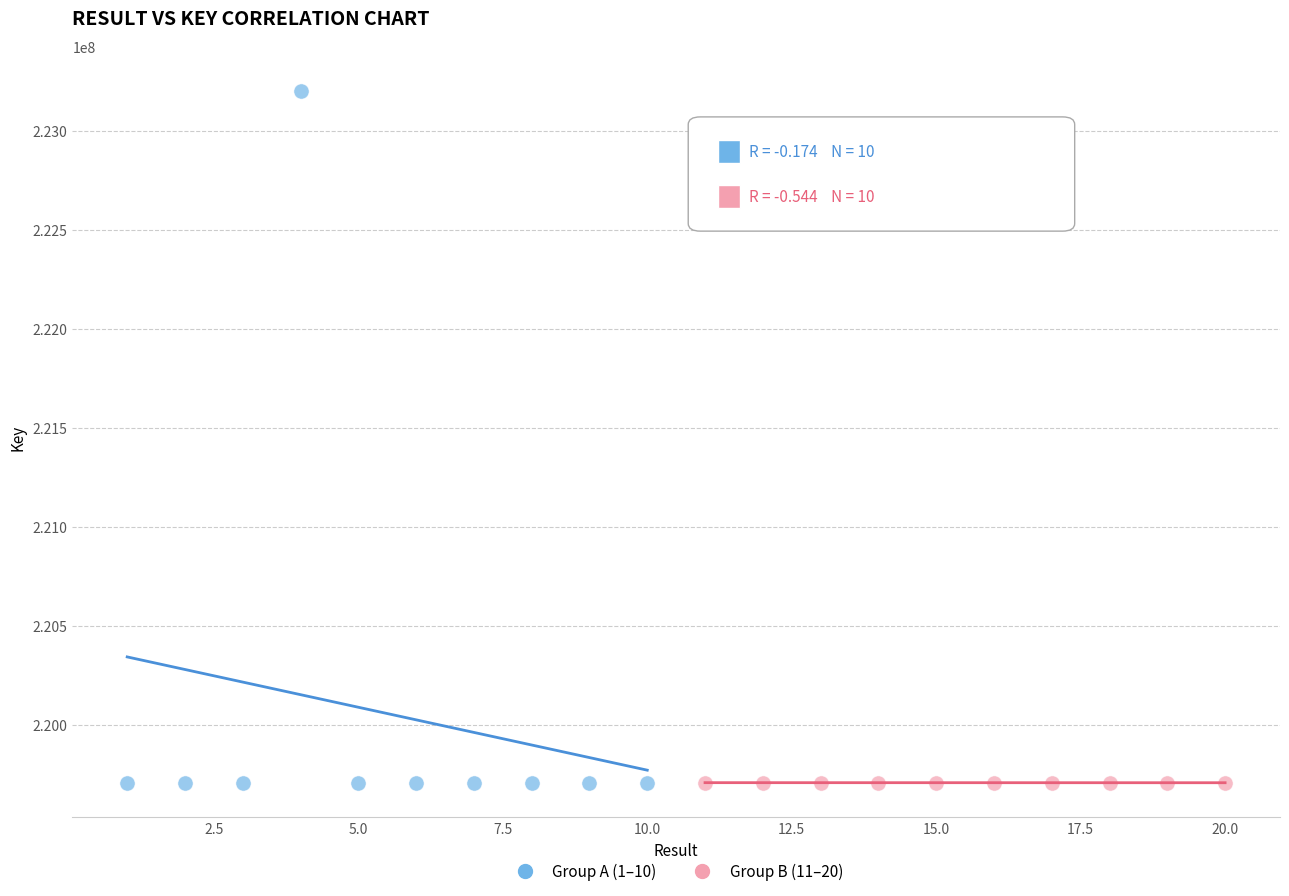

Which series reaches the maximum Y coordinate?

Group A (1–10)